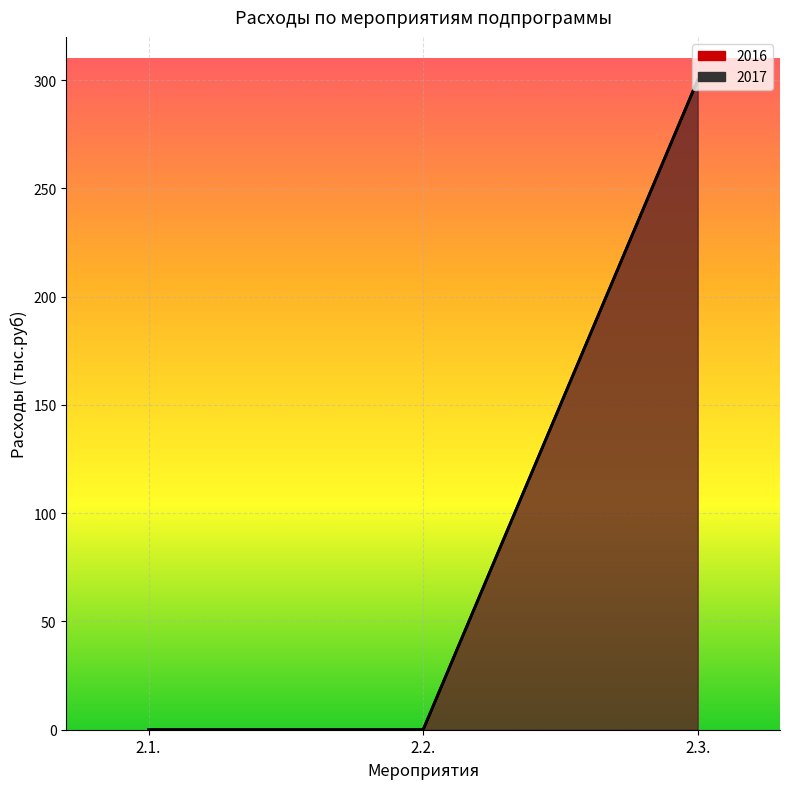

Which series has the largest total across all categories?

2016